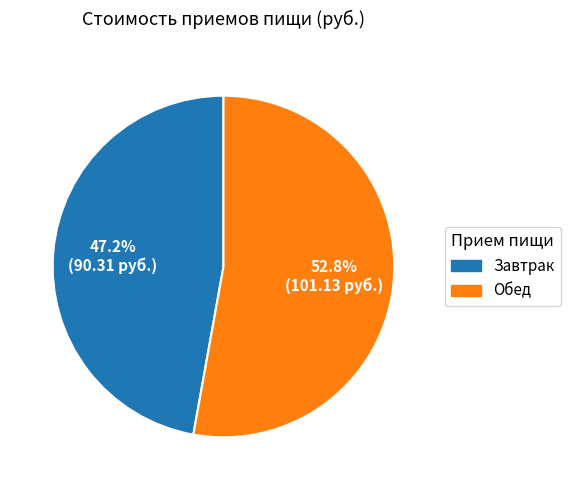

Which category has the biggest portion of the pie?

Обед